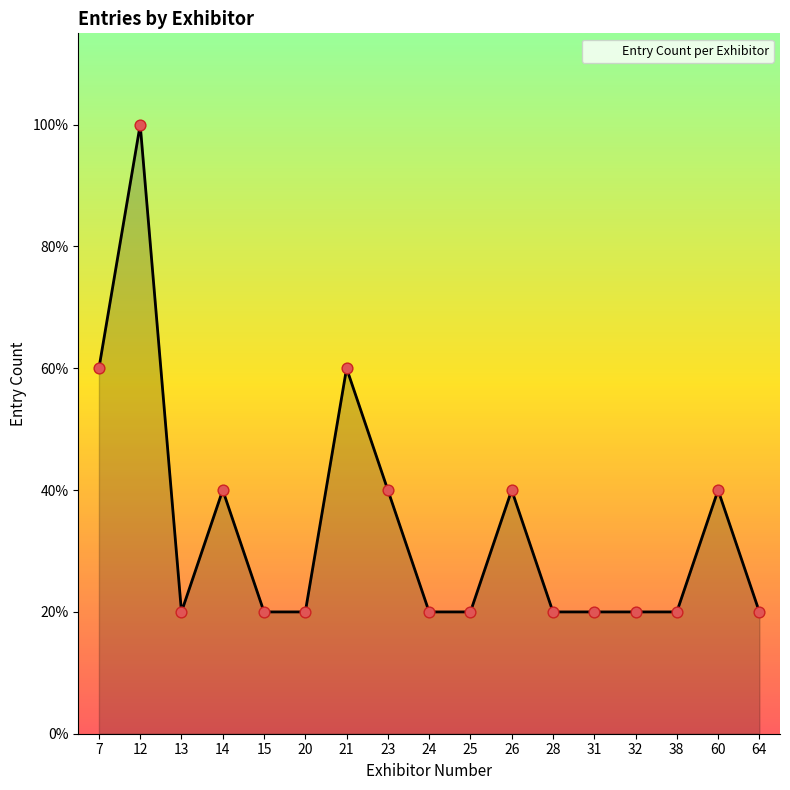

Which has a higher value, 64 or 15?

64